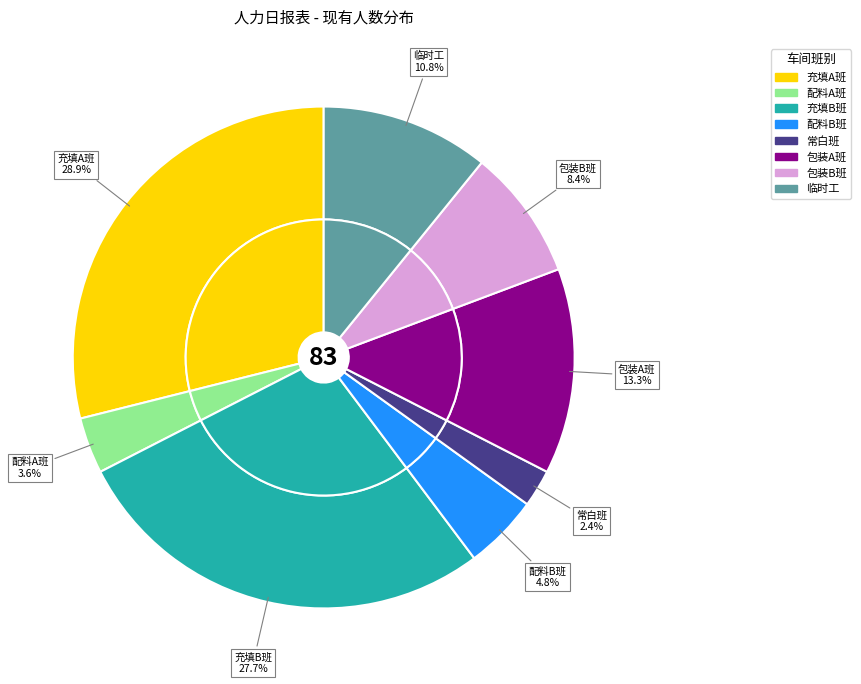

How much of the chart is everything except 配料B班?

95.2%